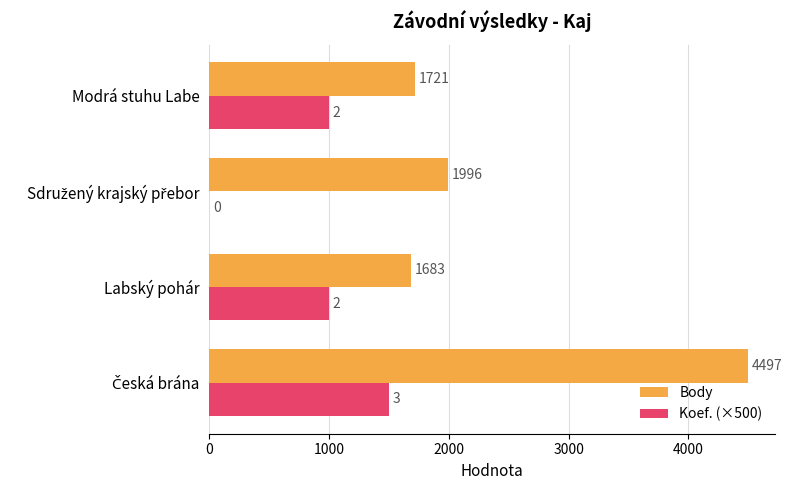

What is the greatest value displayed?

4497